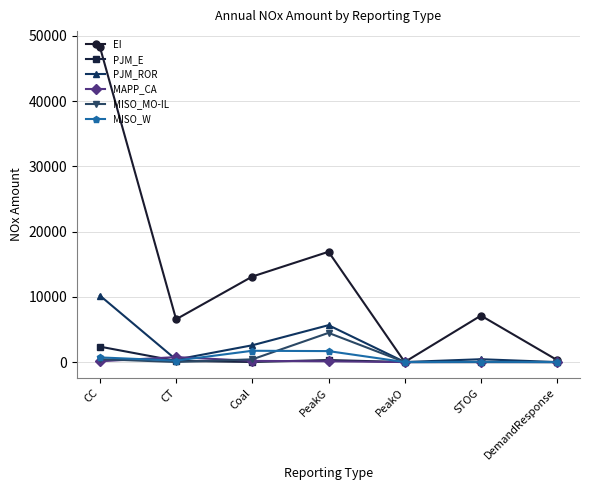

Count the number of categories in the chart.

7